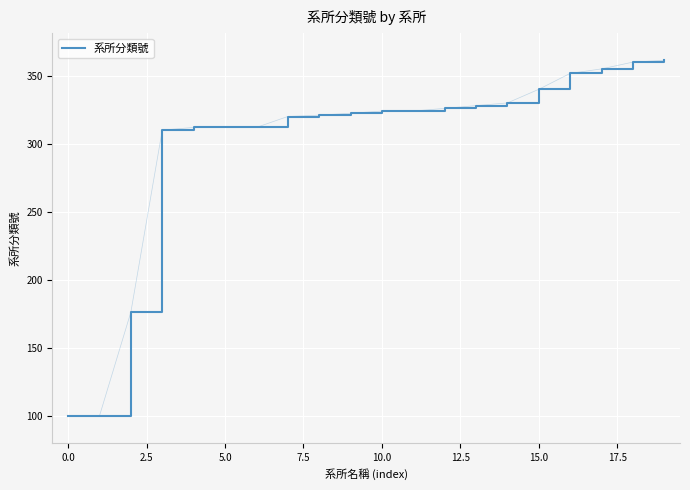

What is the difference between the maximum and minimum values?

261.3